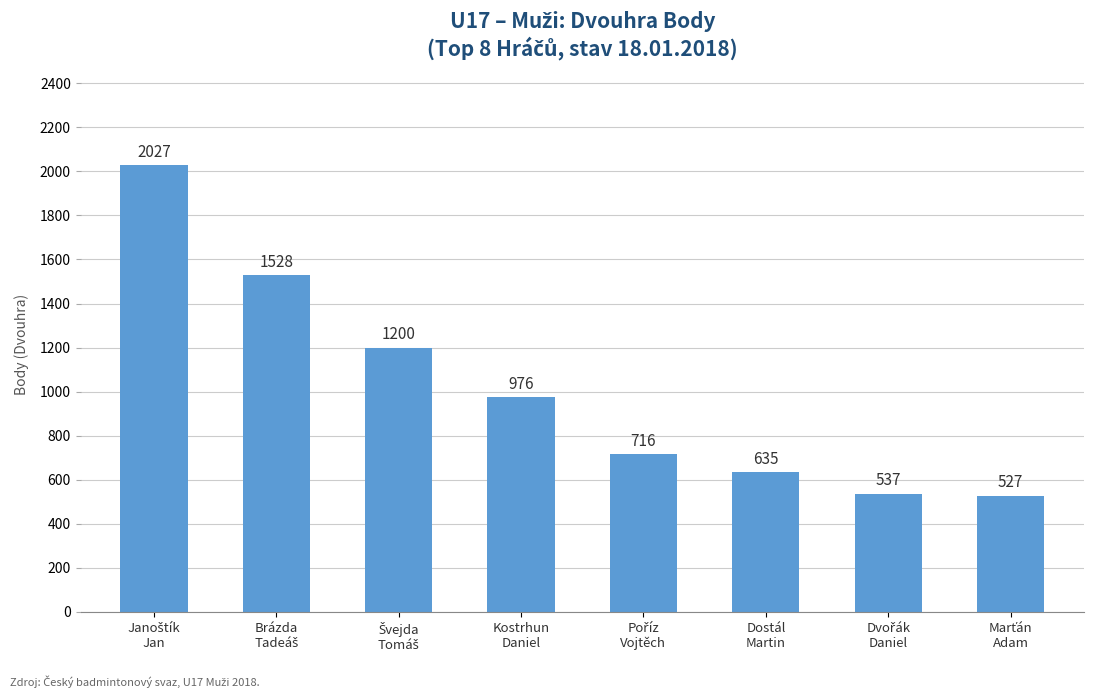

What is the average value?

1018